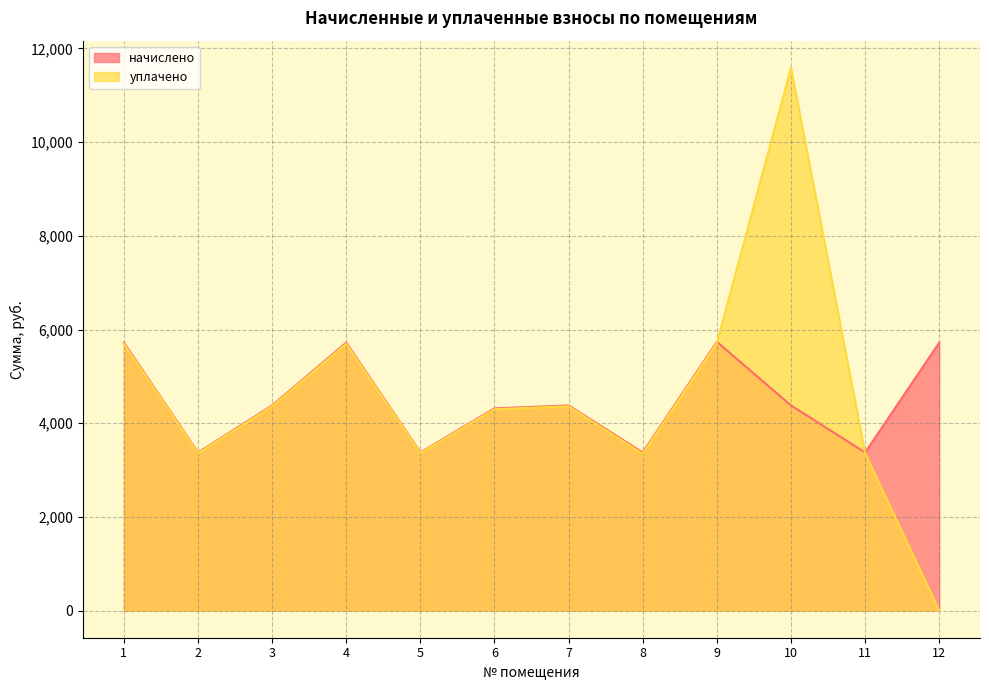

Where is начислено nearest to the value 4556?

3